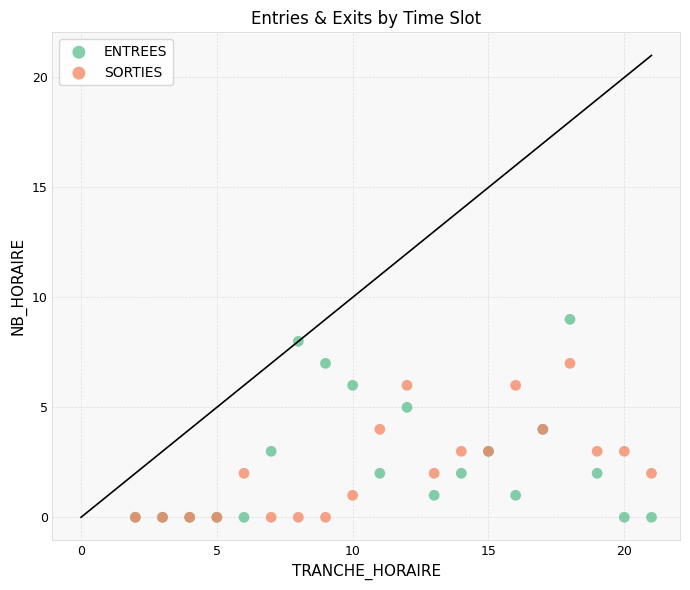

Which series has the largest Y range (max minus min)?

ENTREES